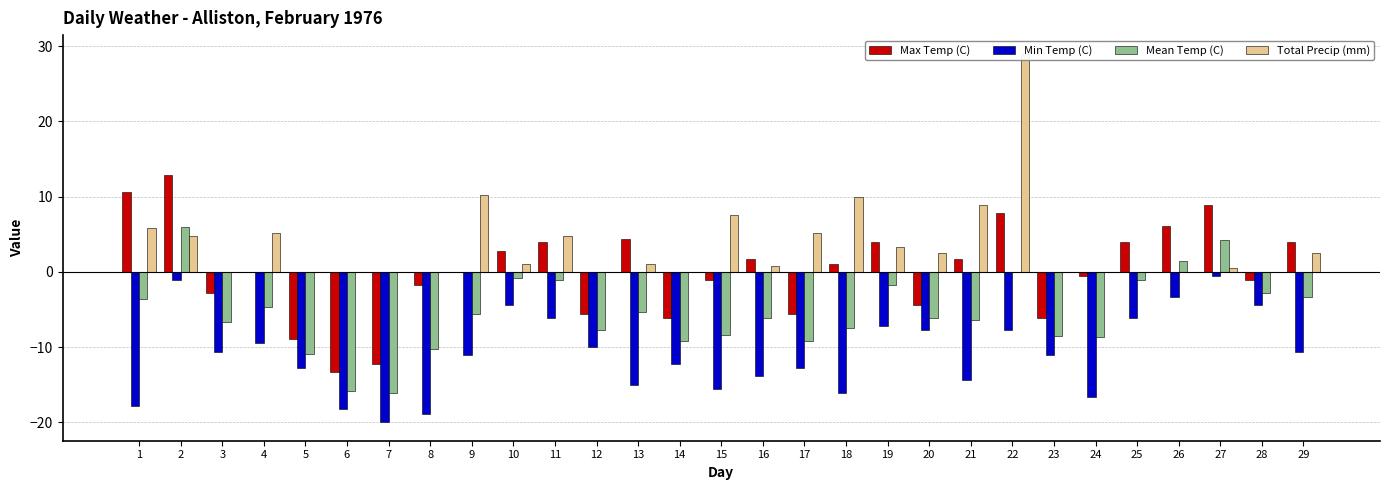

Between 15 and 26, which series saw the biggest shift?

Min Temp (C)